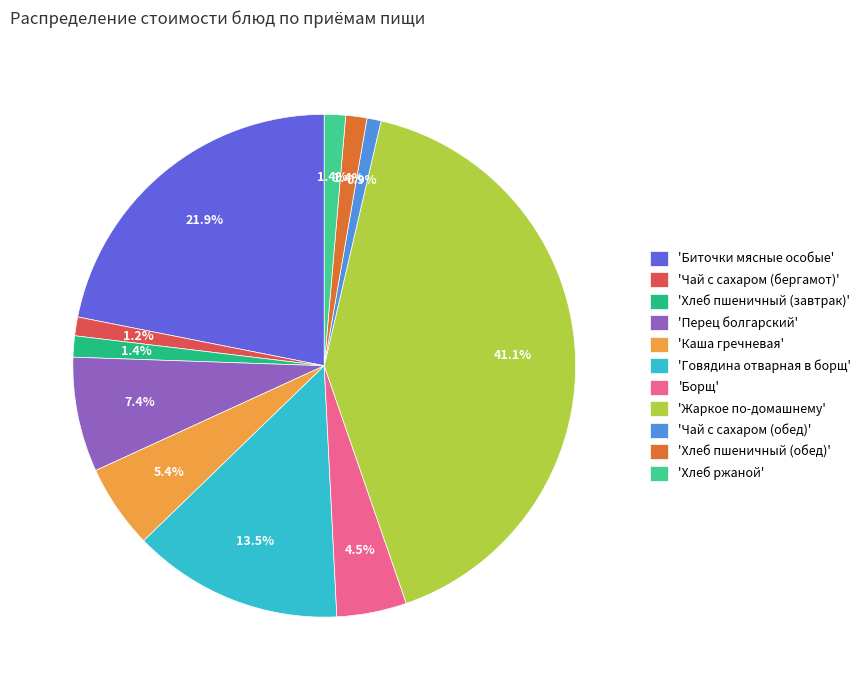

How many slices are in this pie chart?

11